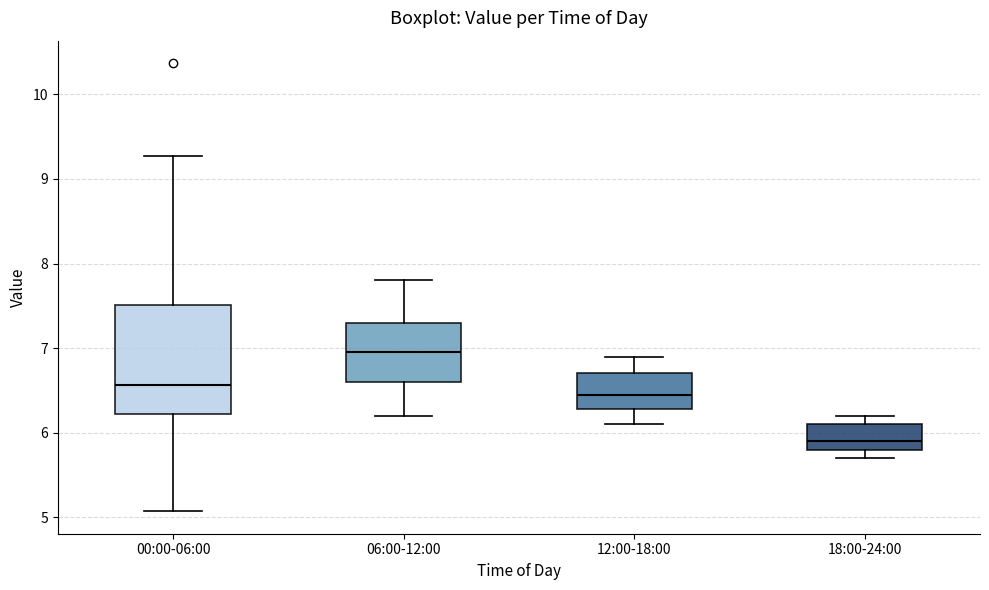

Reading left to right, transcribe this box plot: for each box, give where its median line is, the range the box spans, and where its two whiskers end, as read against the y-axis. The values are not printed on the chart, so give them approximately, as read against the axis.

00:00-06:00: median 6.6, box 6.2 to 7.5, whiskers 5.1 to 9.3
06:00-12:00: median 7.0, box 6.6 to 7.3, whiskers 6.2 to 7.8
12:00-18:00: median 6.5, box 6.3 to 6.7, whiskers 6.1 to 6.9
18:00-24:00: median 5.9, box 5.8 to 6.1, whiskers 5.7 to 6.2